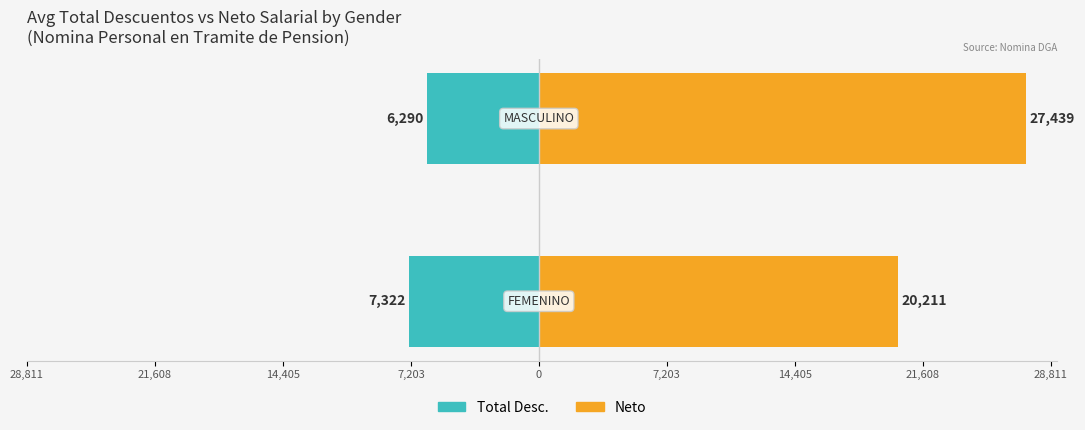

At 21,608, list the series in order from largest to smallest.

Neto, Total Desc.